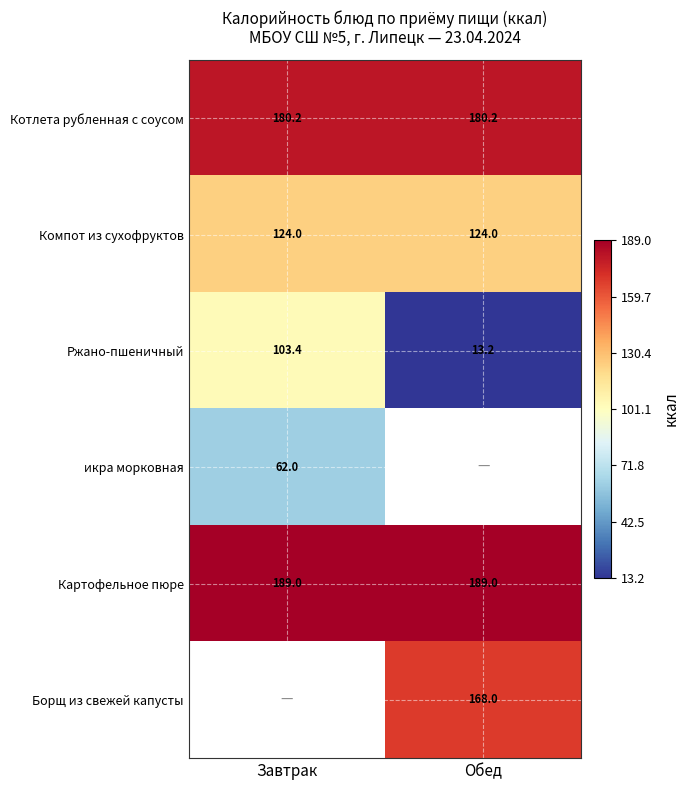

At which label does Ржано-пшеничный reach its peak?

Завтрак